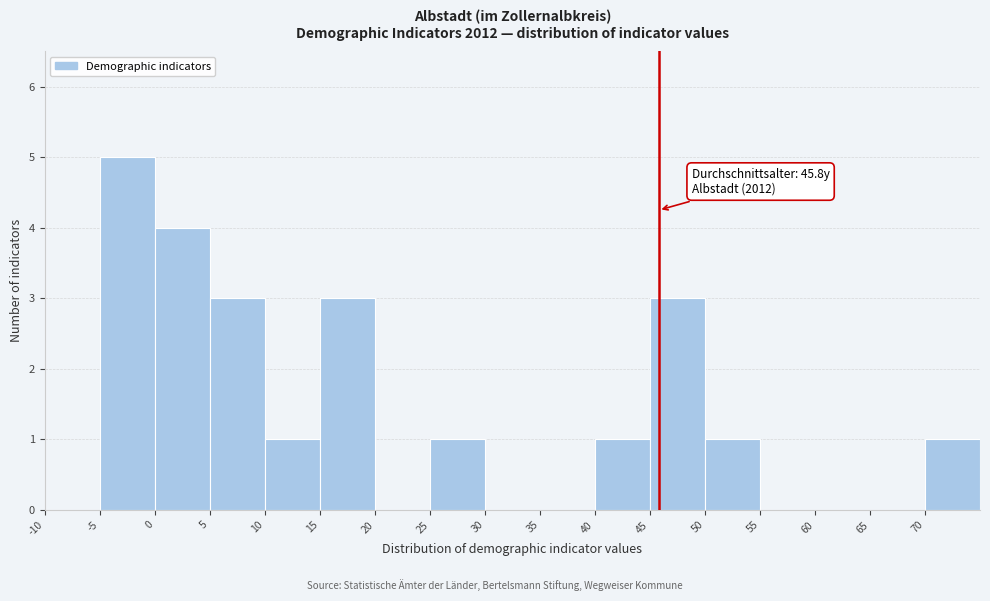

Which range on the x-axis has the tallest bar?

-5 to 0